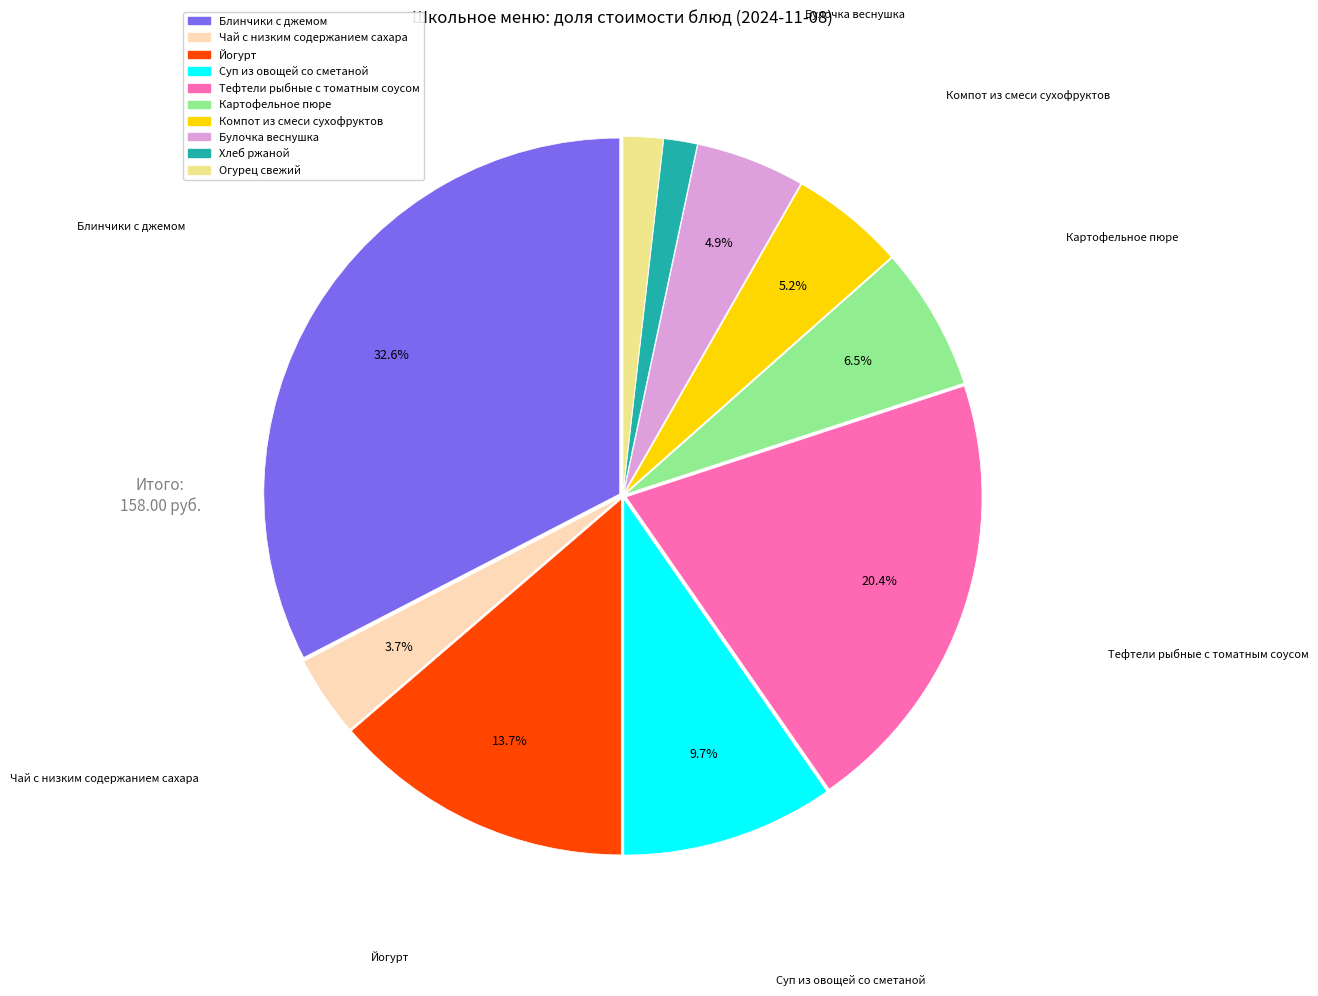

What is the total percentage of Суп из овощей со сметаной and Йогурт?

23.4%